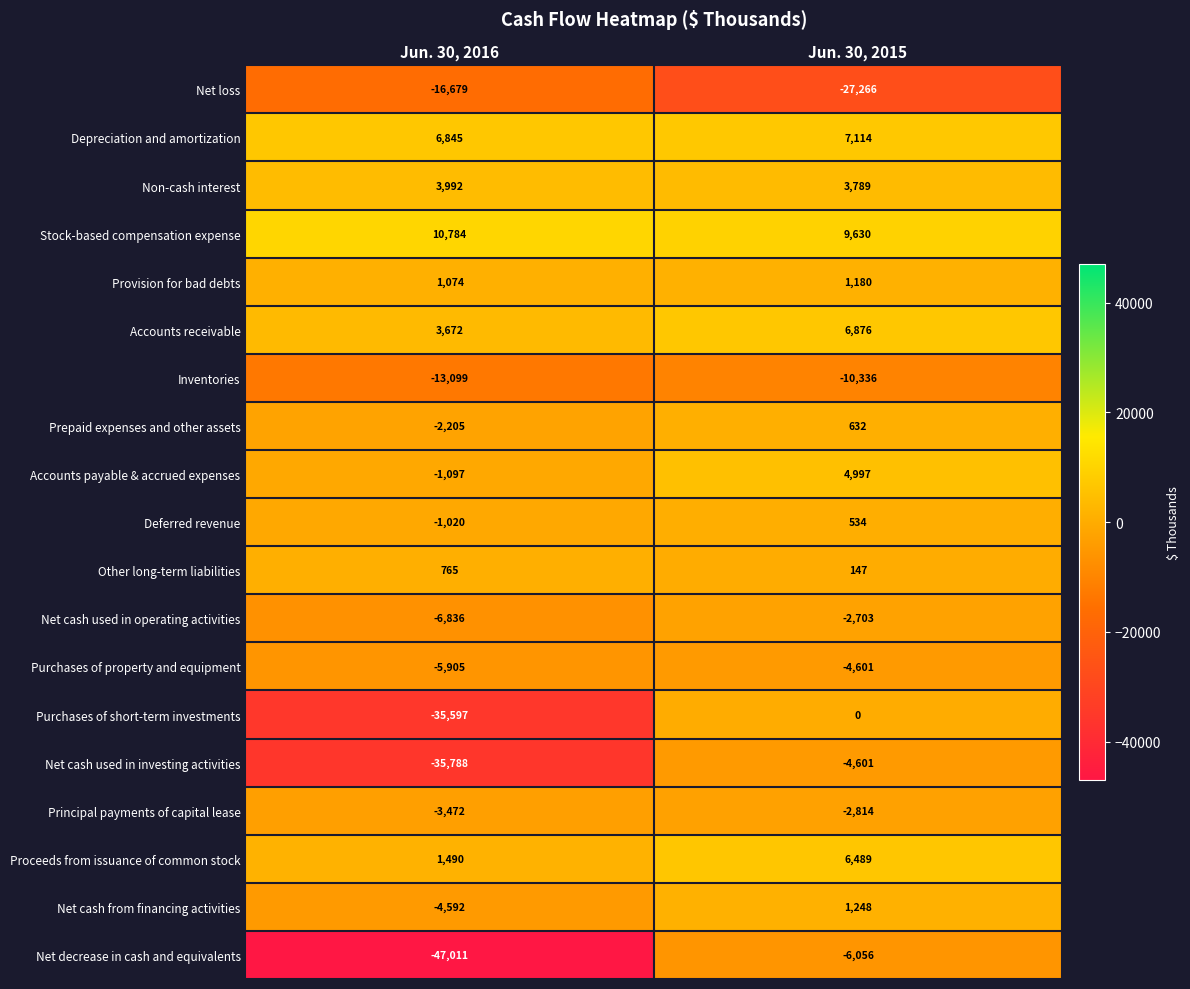

What is the total value across all series at Jun. 30, 2015?

-15741